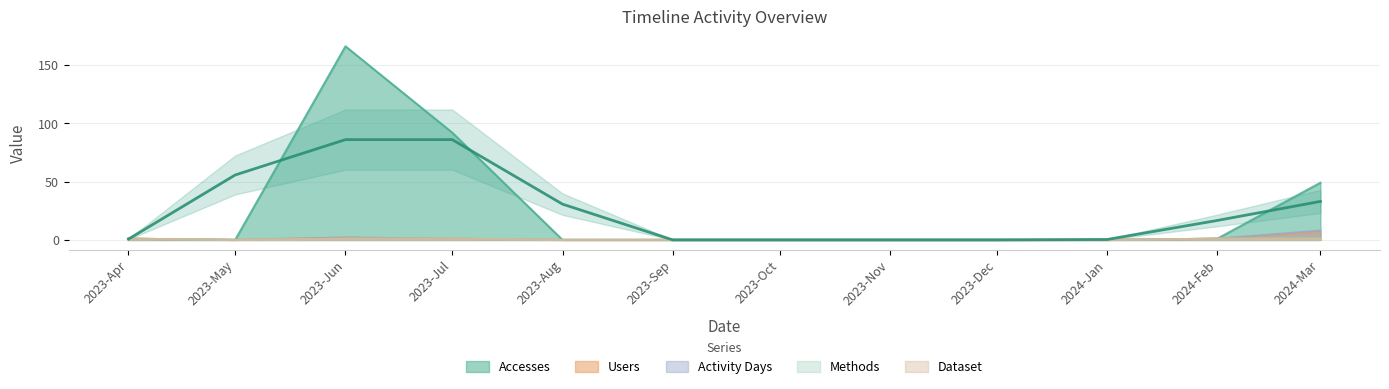

Does the chart display data point markers on the line(s)?

No